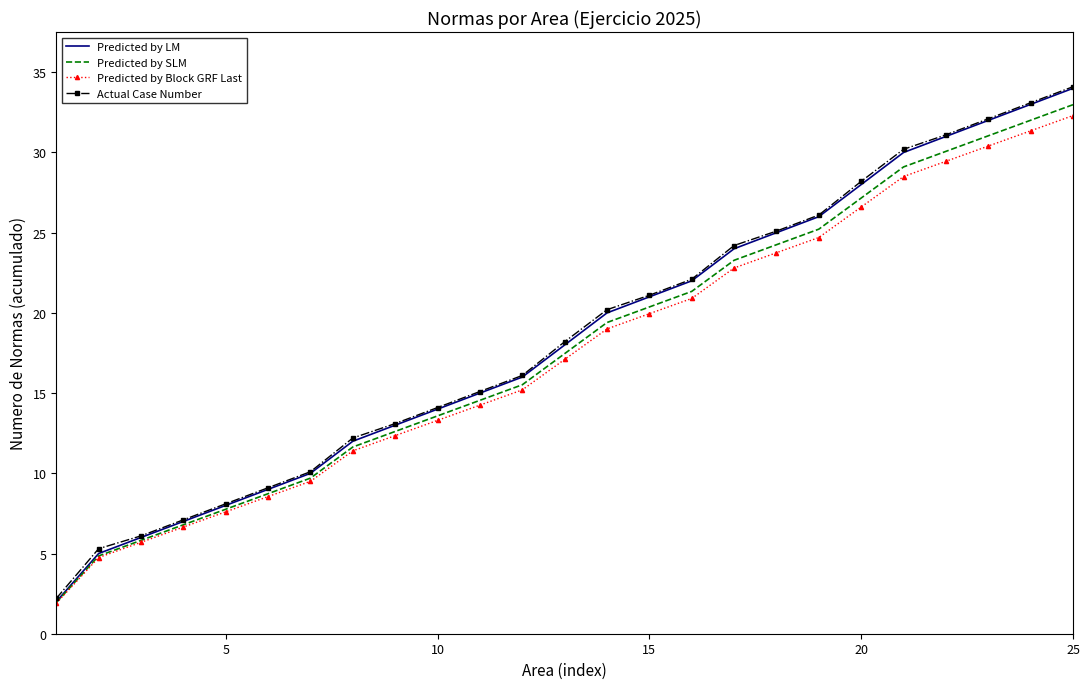

What is the maximum value shown in the chart?

34.1